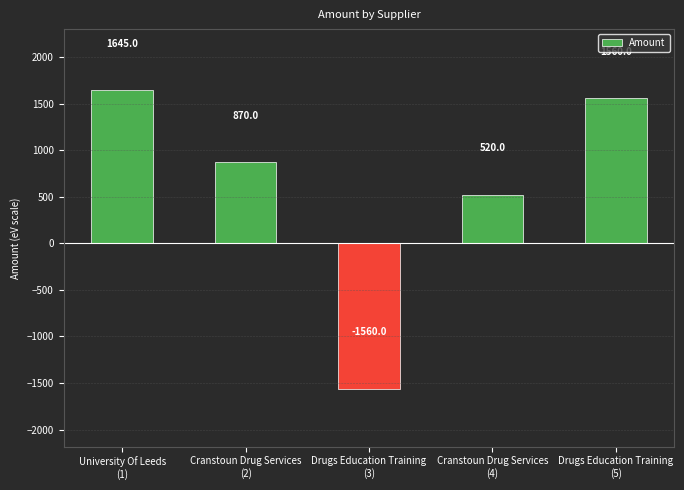

Is it true that the value at Cranstoun Drug Services
(4) is 520?

True